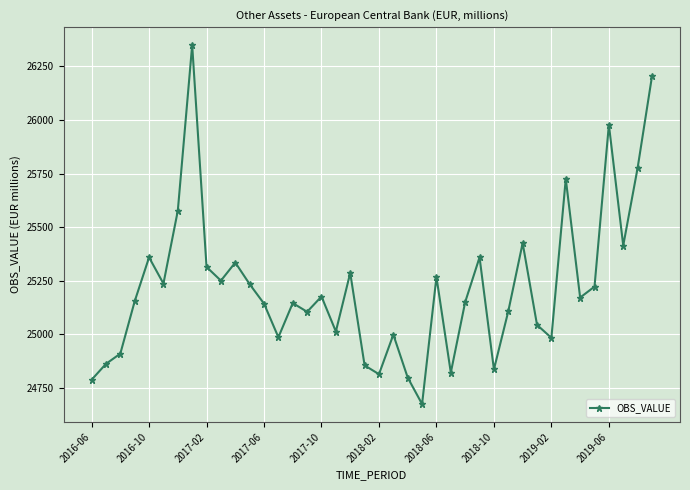

How many points are higher than both their immediate neighbors (excluding endpoints)?

12